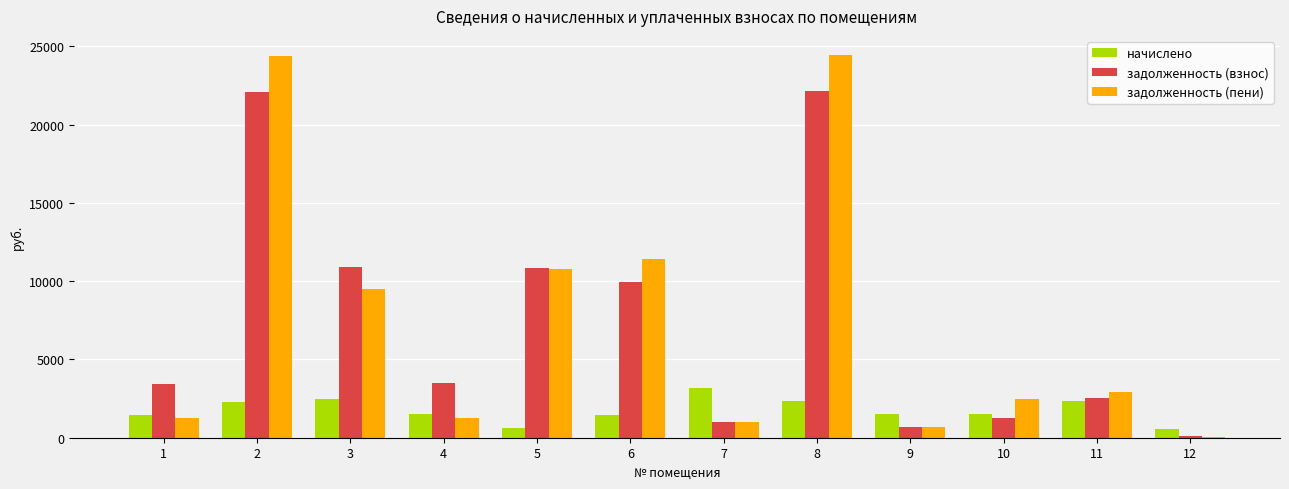

The value of задолженность (взнос) at 7 is 1019.8. True or false?

True